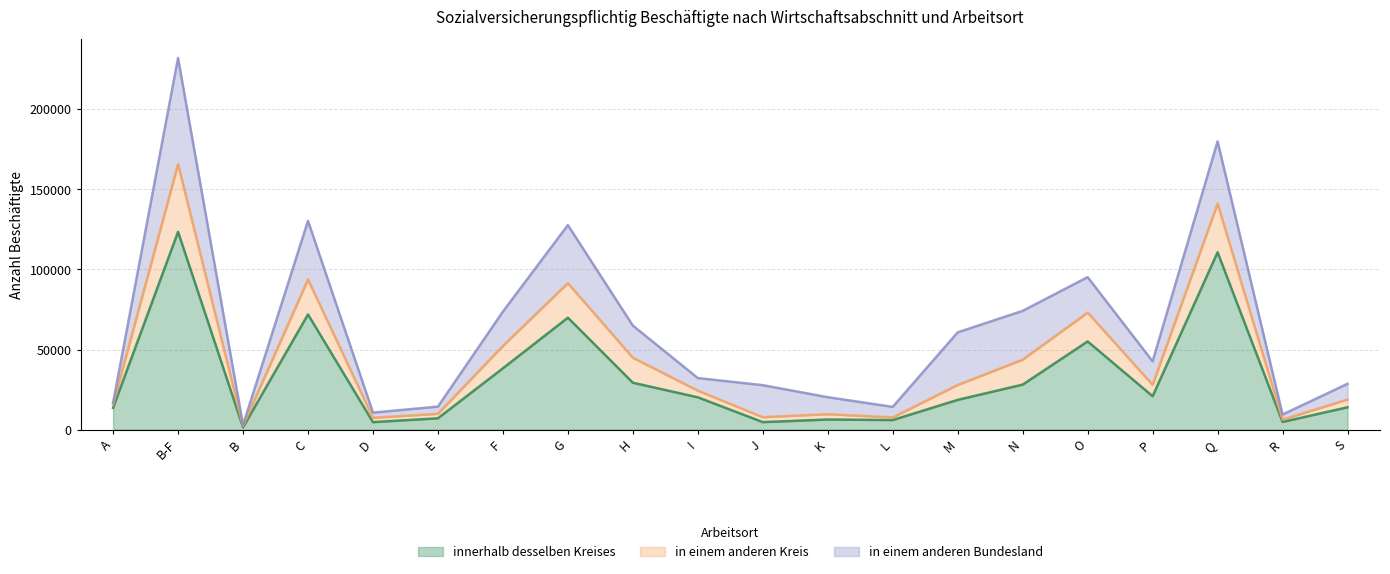

At which category is the sum across all series the highest?

B-F